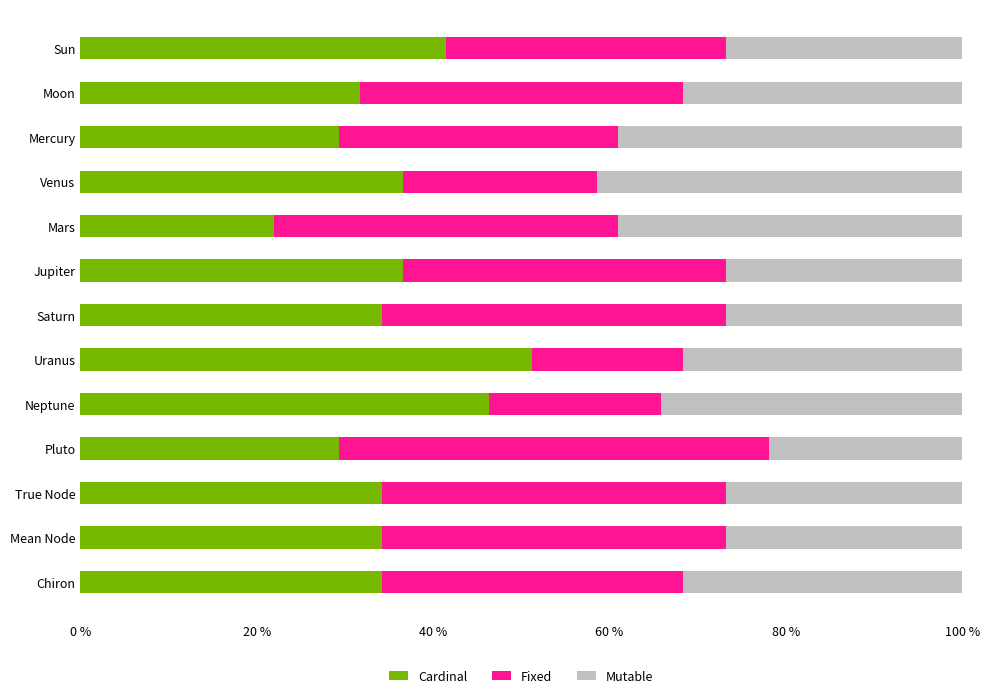

What is the highest value of the Cardinal series?

51.2